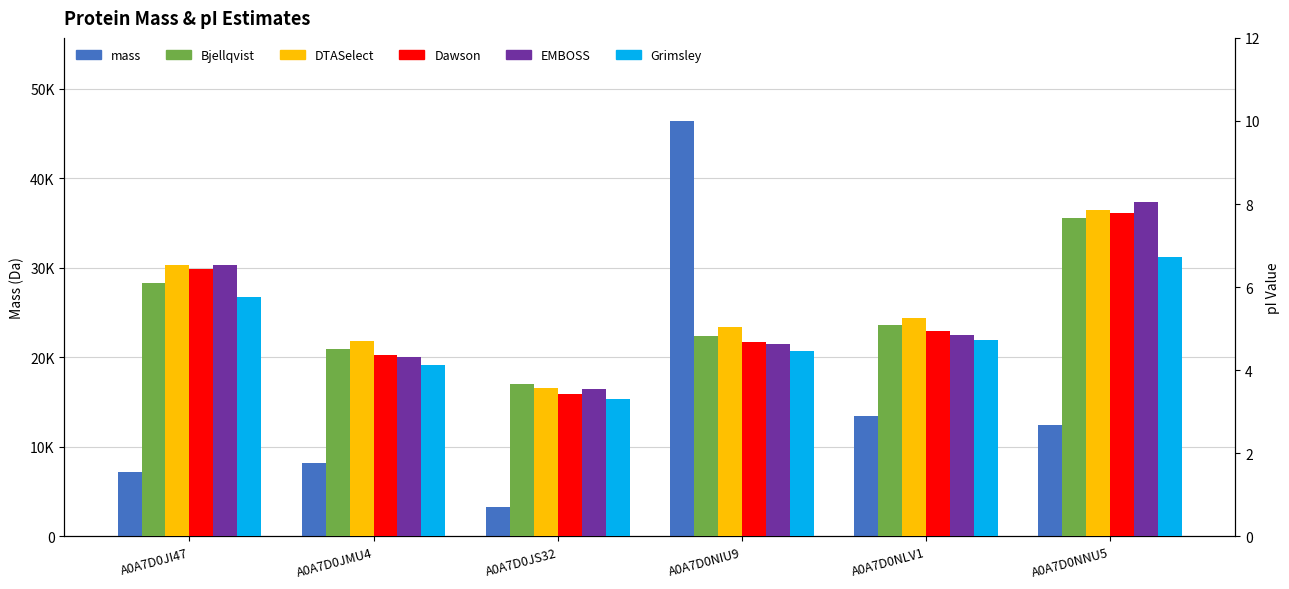

What is the label of the 4th bar from the left?

A0A7D0NIU9